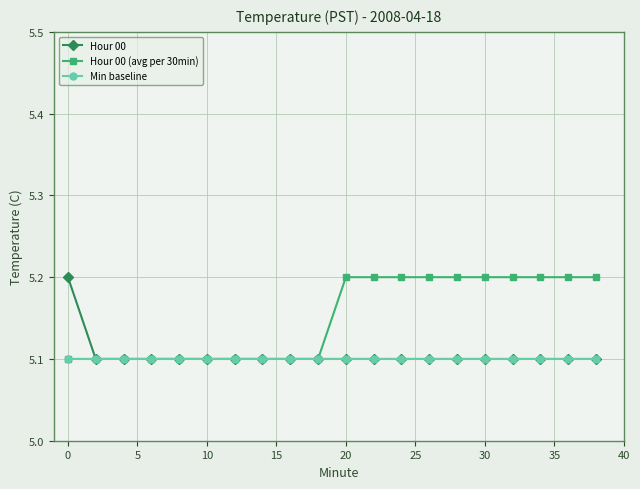

How many lines are shown in the chart?

3